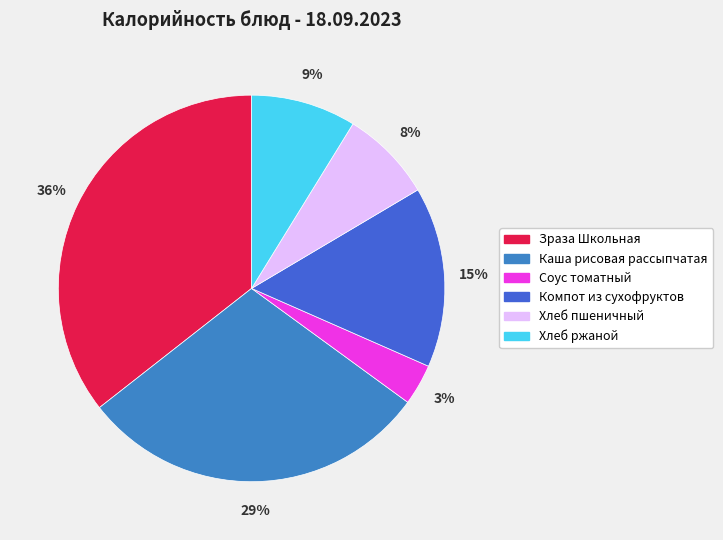

Does any single category account for the majority?

No